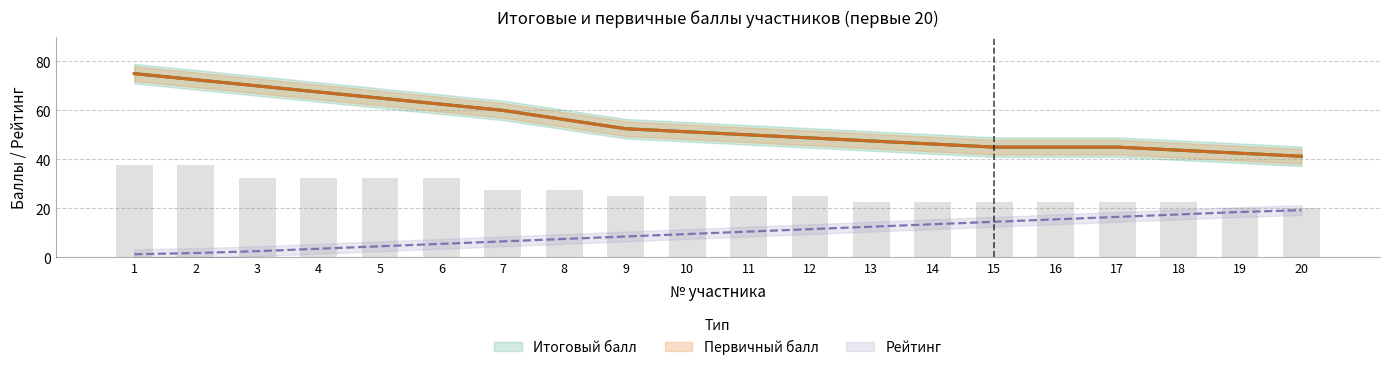

Rank the series at 10 from highest to lowest value.

Первичный балл, Итоговый балл, Рейтинг